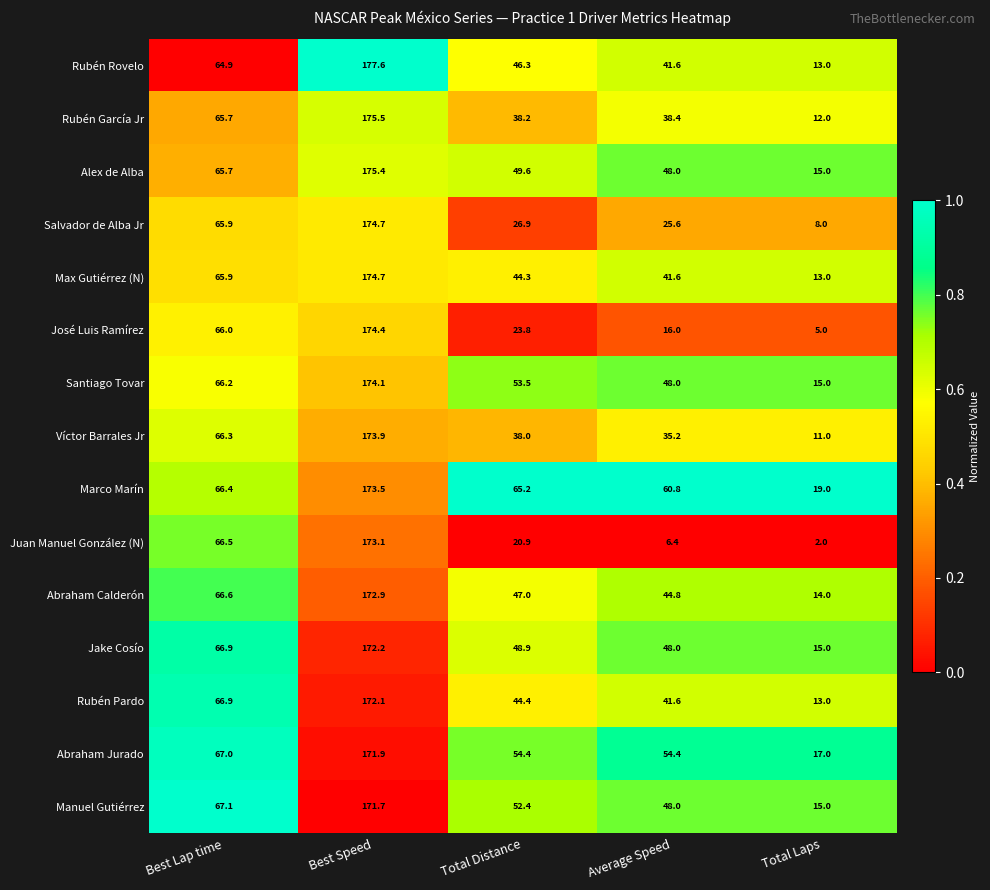

What is the total value across all series at Best Speed?

2607.7